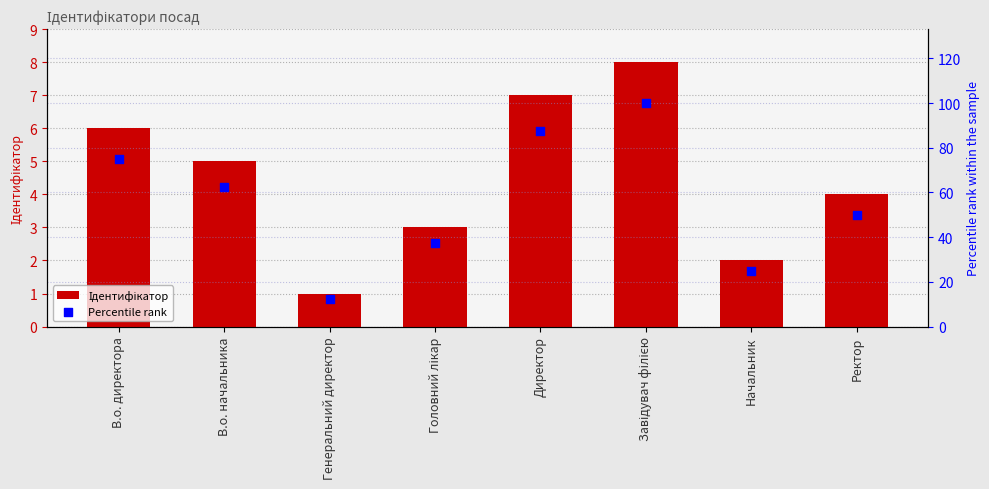

Which series reaches the maximum Y coordinate?

Percentile rank